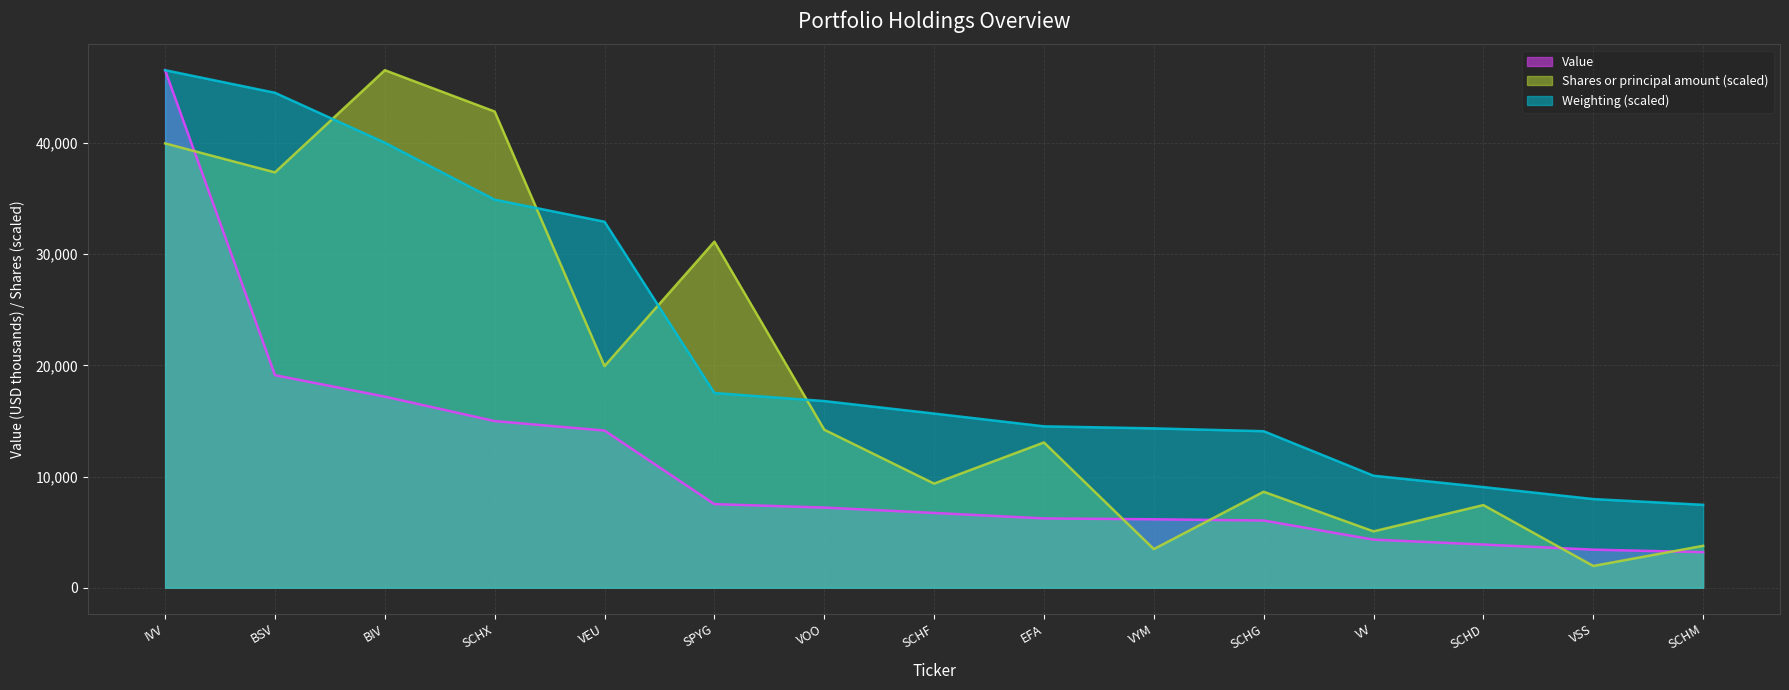

Where does the Value series first go above 6725?

IVV